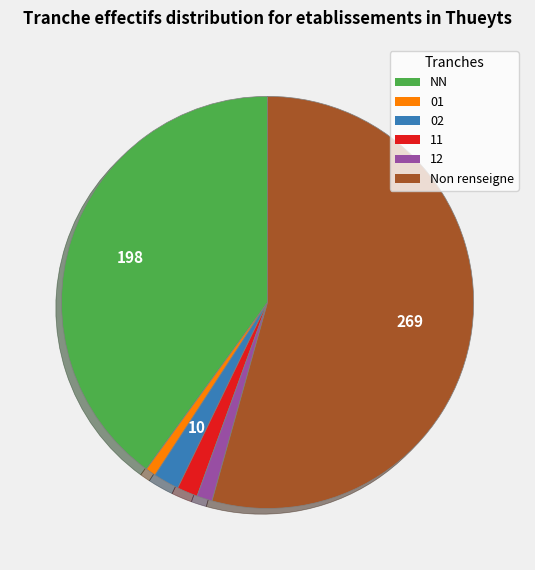

Is there a majority slice in this chart?

Yes